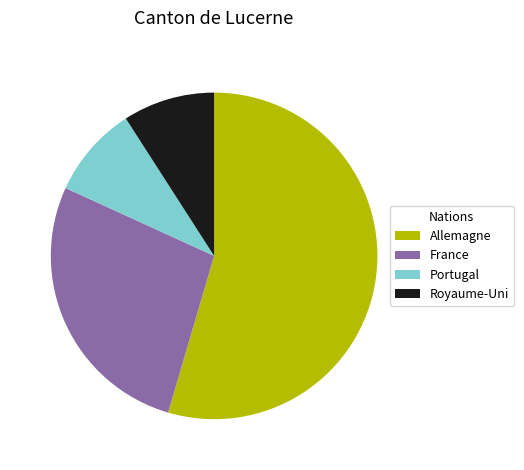

Combined, do Portugal and Allemagne account for over 50%?

Yes